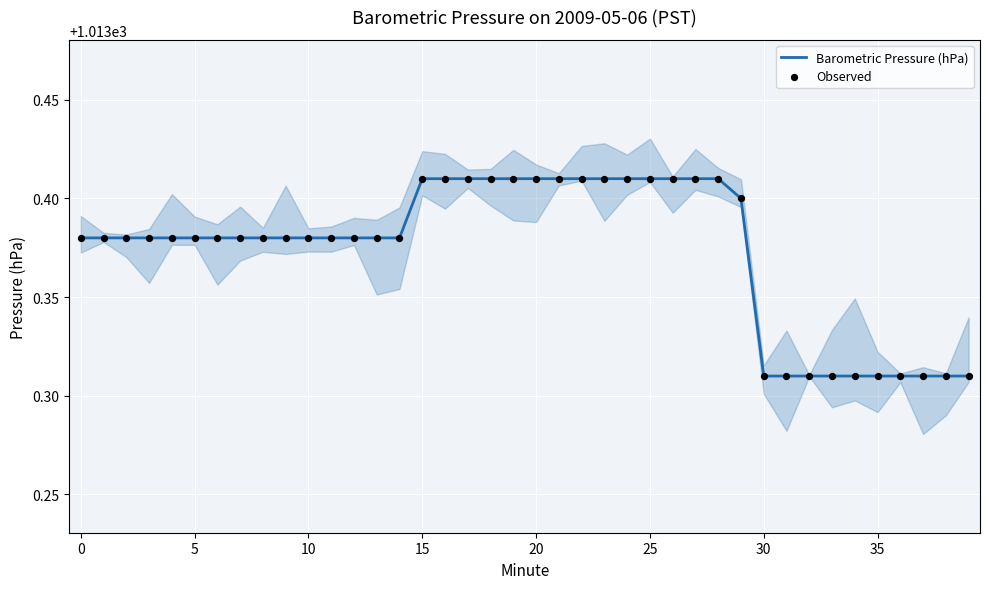

What are all the series names shown in the legend?

Barometric Pressure (hPa), Observed